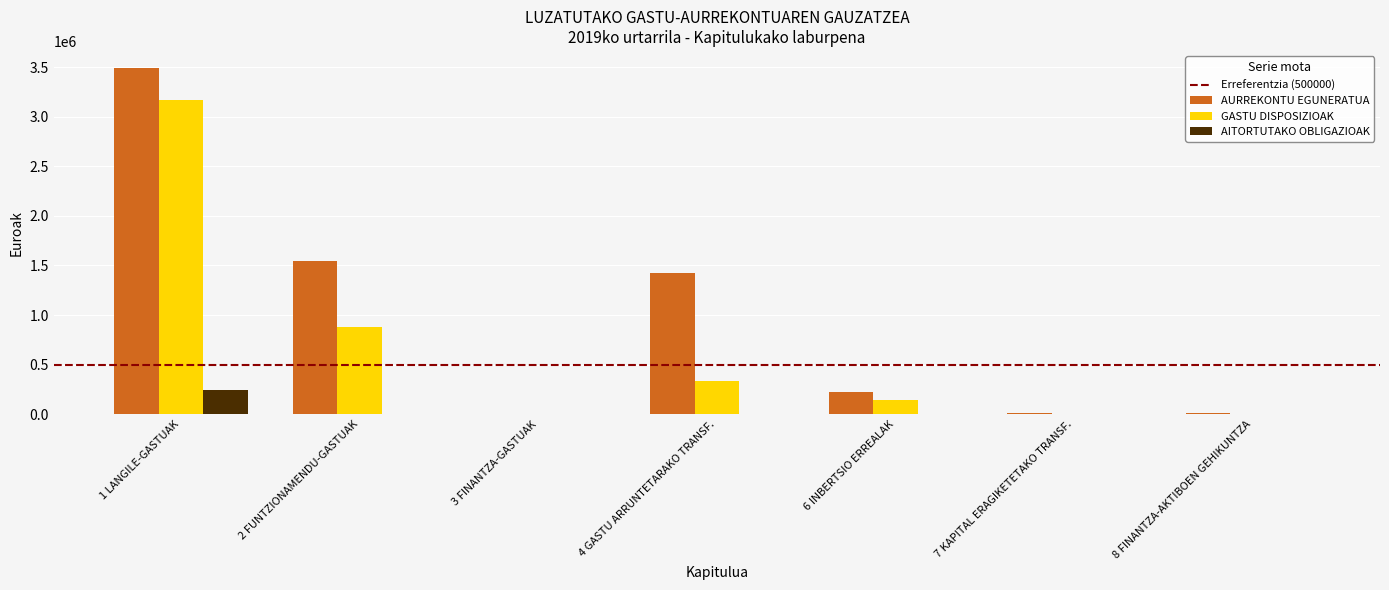

At which category is the sum across all series the highest?

1 LANGILE-GASTUAK